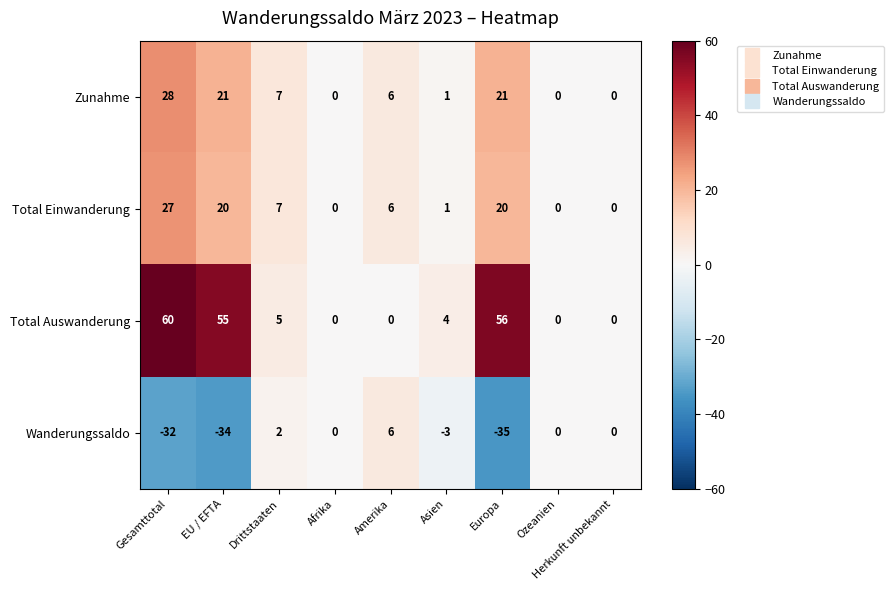

What is the average value of the Zunahme series?

9